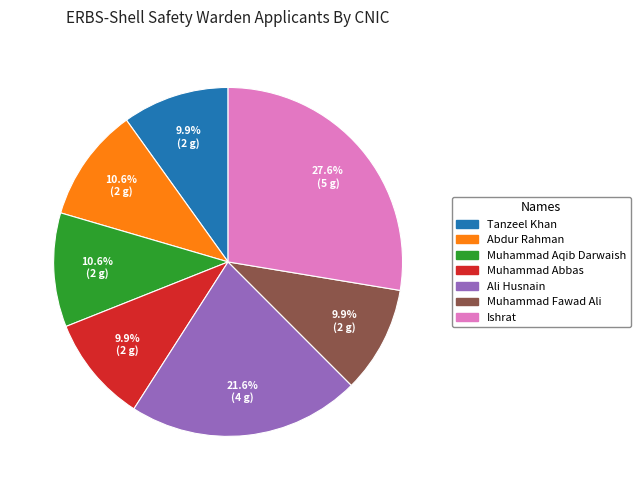

Combined, do Muhammad Aqib Darwaish and Ishrat account for over 50%?

No